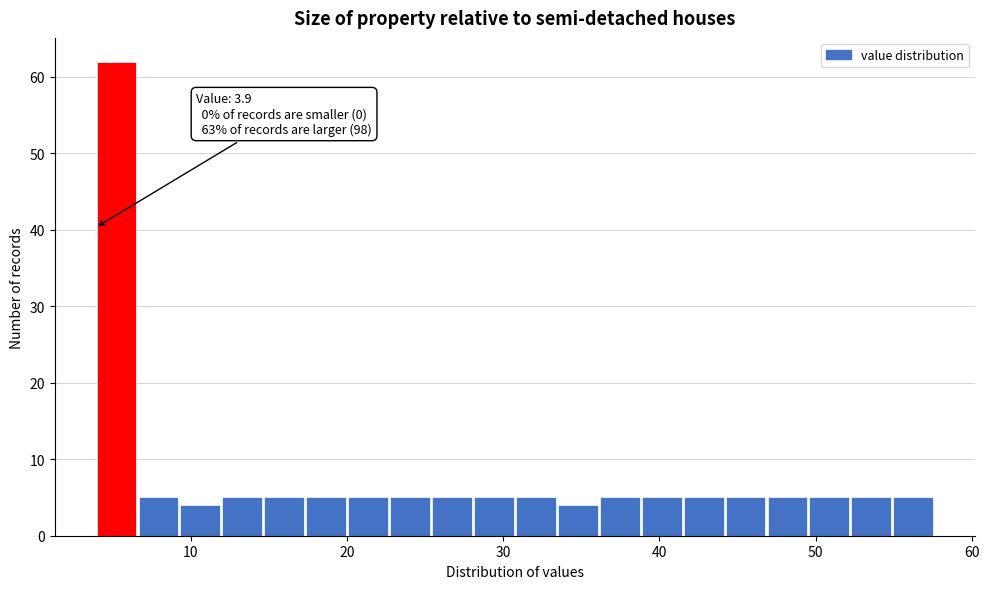

Read against the x-axis, roughly where is the centre of the tallest bar?

5